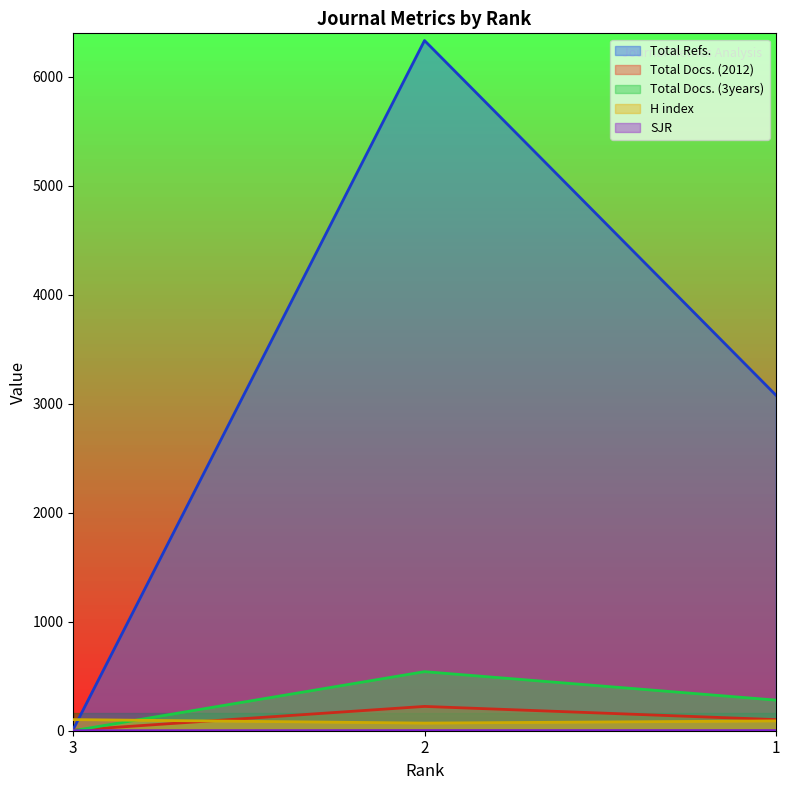

Rank the series at 3 from lowest to highest value.

SJR, Total Docs. (3years), Total Docs. (2012), Total Refs., H index